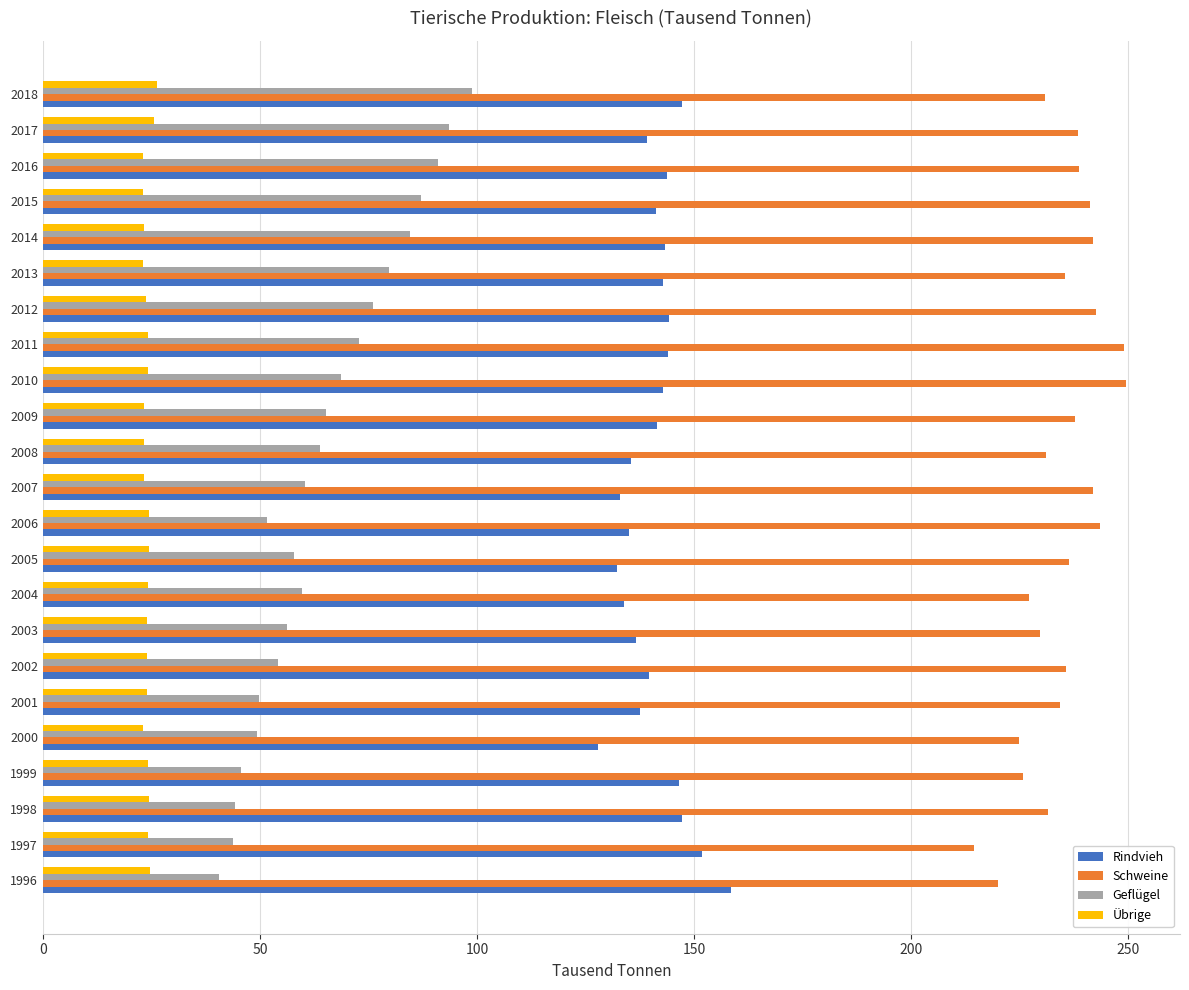

What is the minimum value for Rindvieh?

127.9